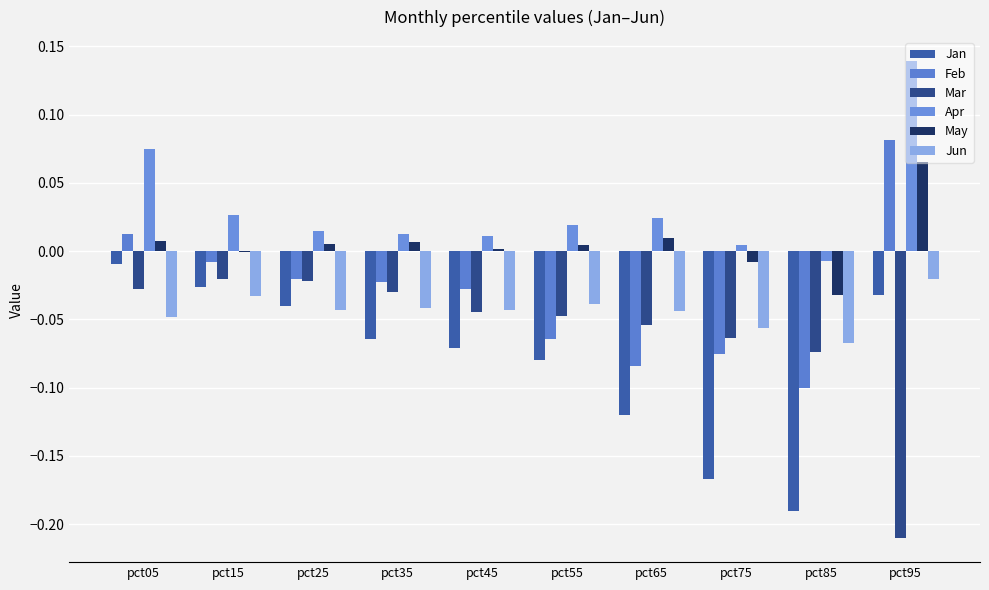

How many groups of bars are there?

10